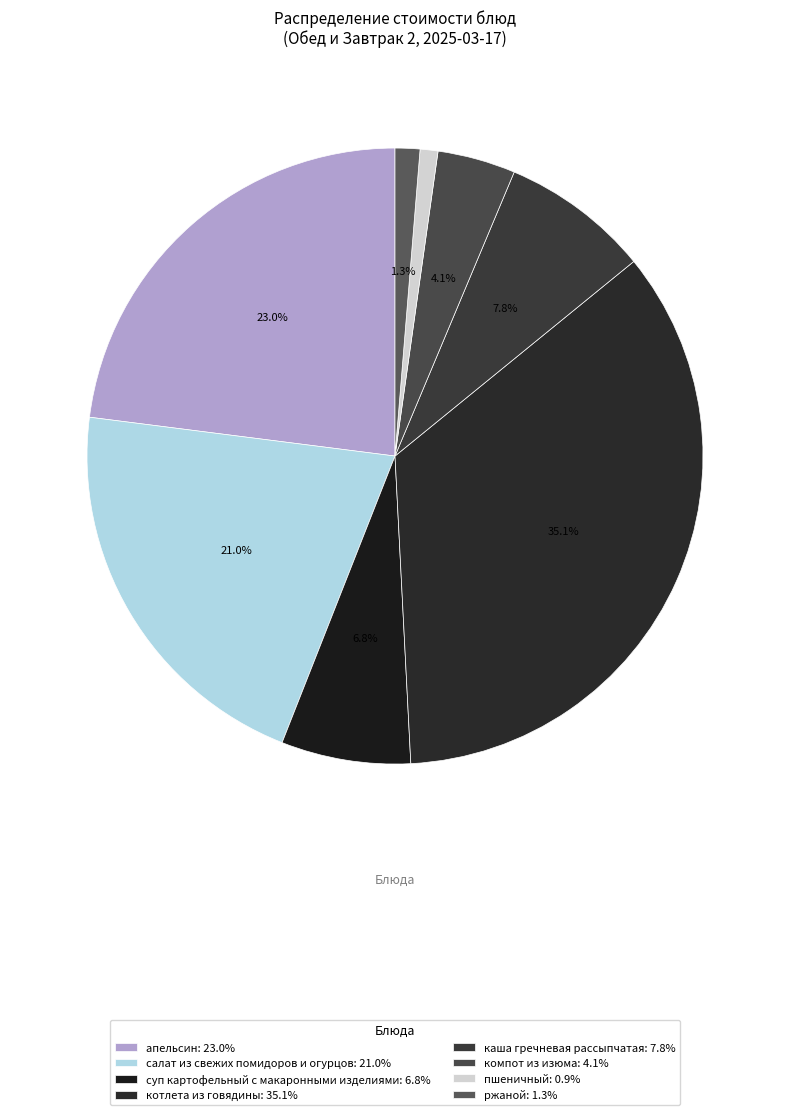

To the nearest percent, what is the difference between the ржаной and салат из свежих помидоров и огурцов slice percentages?

20%